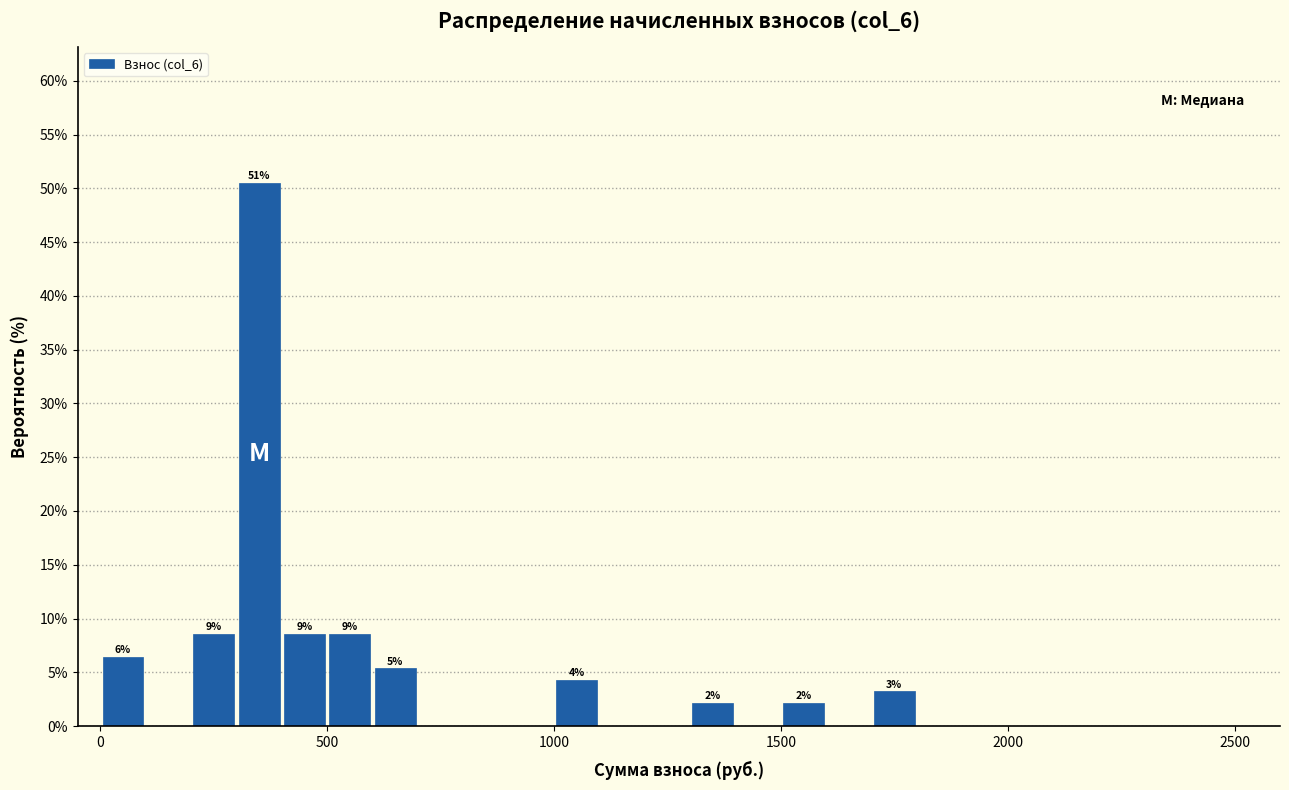

Around what value on the x-axis is the tallest bar? Give the approximate position of its centre, as read against the axis.

350